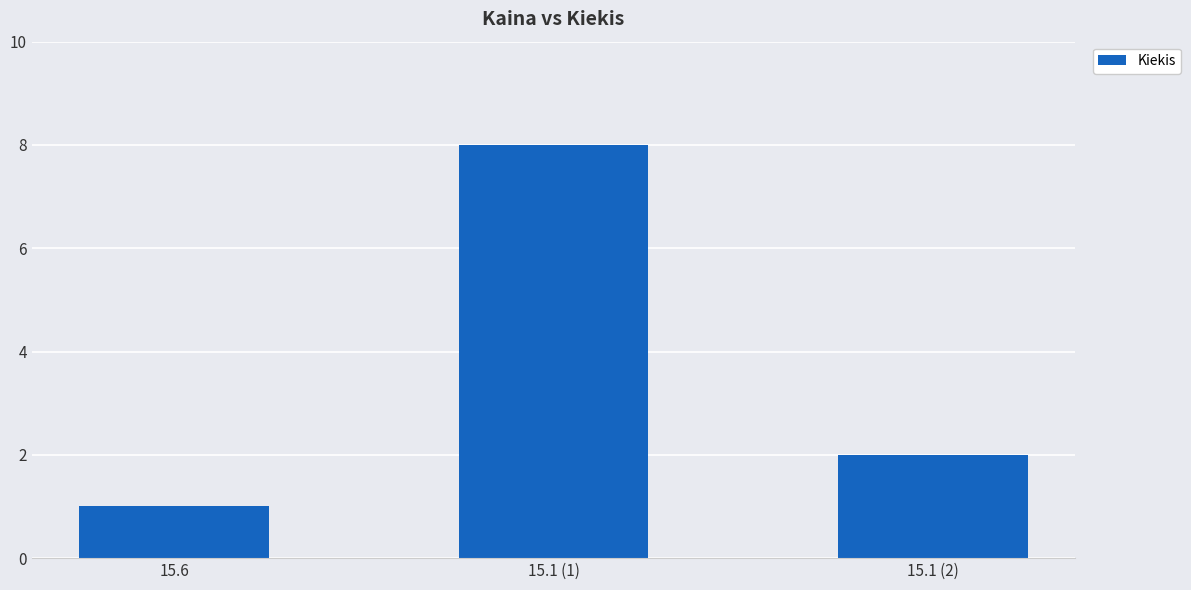

Rank the categories by value from lowest to highest.

15.6, 15.1 (2), 15.1 (1)